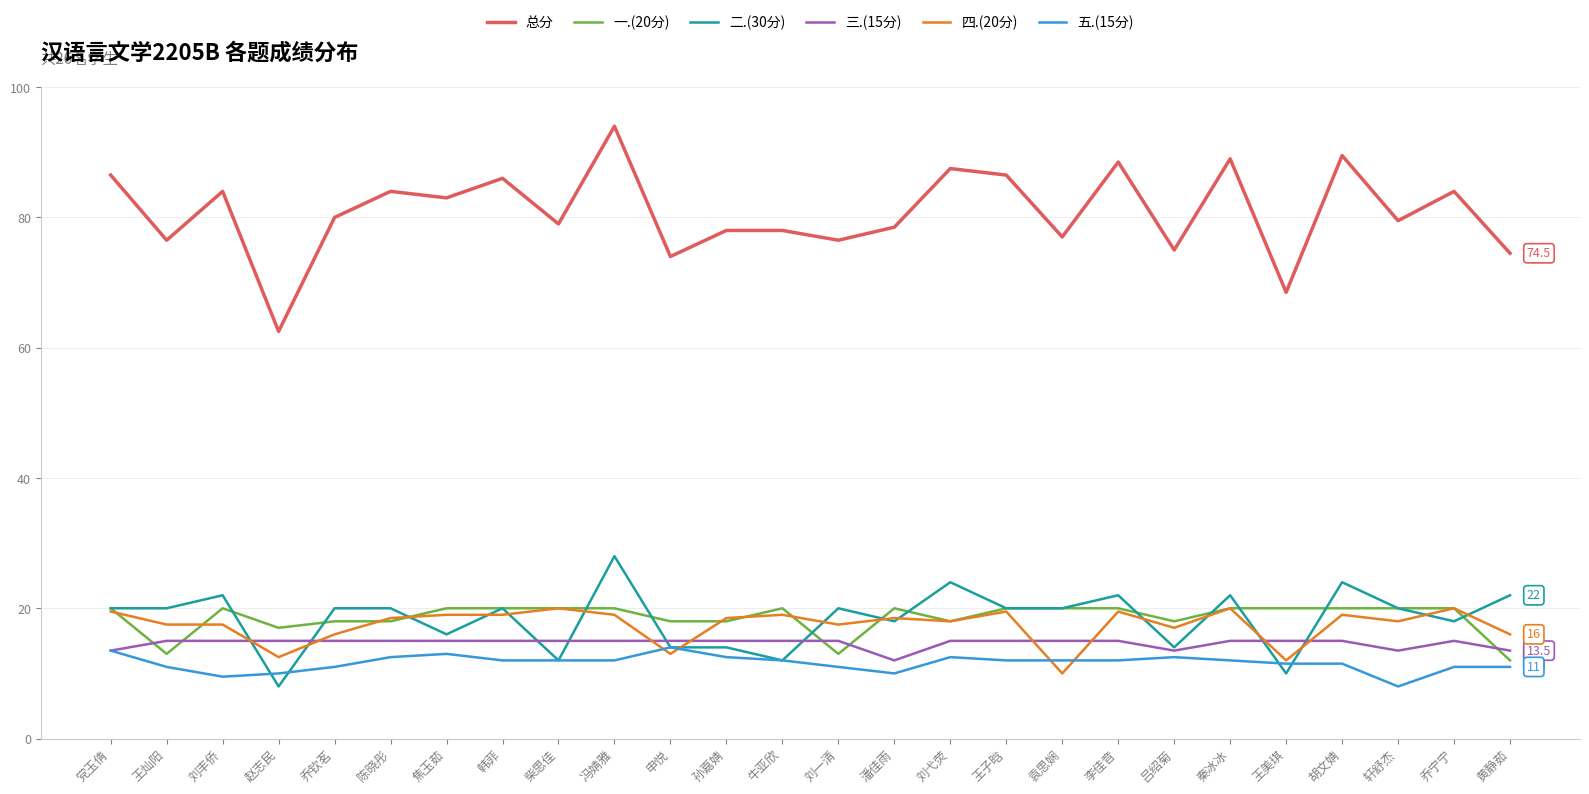

Reading left to right, what are all the values shown in this chart?

总分: 党玉倩=86.5	王灿阳=76.5	刘丰侨=84.0	赵志民=62.5	乔钦茗=80.0	陈晓彤=84.0	焦玉茹=83.0	韩菲=86.0	柴思佳=79.0	冯婧雅=94.0	申悦=74.0	孙嘉婧=78.0	牛亚欣=78.0	刘一清=76.5	潘佳雨=78.5	刘弋荧=87.5	王子晗=86.5	袁思娴=77.0	李佳音=88.5	吕绍菊=75.0	秦冰冰=89.0	王美琪=68.5	胡文婧=89.5	轩舒杰=79.5	乔宁宁=84.0	黄静茹=74.5
一.(20分): 党玉倩=20.0	王灿阳=13.0	刘丰侨=20.0	赵志民=17.0	乔钦茗=18.0	陈晓彤=18.0	焦玉茹=20.0	韩菲=20.0	柴思佳=20.0	冯婧雅=20.0	申悦=18.0	孙嘉婧=18.0	牛亚欣=20.0	刘一清=13.0	潘佳雨=20.0	刘弋荧=18.0	王子晗=20.0	袁思娴=20.0	李佳音=20.0	吕绍菊=18.0	秦冰冰=20.0	王美琪=20.0	胡文婧=20.0	轩舒杰=20.0	乔宁宁=20.0	黄静茹=12.0
二.(30分): 党玉倩=20.0	王灿阳=20.0	刘丰侨=22.0	赵志民=8.0	乔钦茗=20.0	陈晓彤=20.0	焦玉茹=16.0	韩菲=20.0	柴思佳=12.0	冯婧雅=28.0	申悦=14.0	孙嘉婧=14.0	牛亚欣=12.0	刘一清=20.0	潘佳雨=18.0	刘弋荧=24.0	王子晗=20.0	袁思娴=20.0	李佳音=22.0	吕绍菊=14.0	秦冰冰=22.0	王美琪=10.0	胡文婧=24.0	轩舒杰=20.0	乔宁宁=18.0	黄静茹=22.0
三.(15分): 党玉倩=13.5	王灿阳=15.0	刘丰侨=15.0	赵志民=15.0	乔钦茗=15.0	陈晓彤=15.0	焦玉茹=15.0	韩菲=15.0	柴思佳=15.0	冯婧雅=15.0	申悦=15.0	孙嘉婧=15.0	牛亚欣=15.0	刘一清=15.0	潘佳雨=12.0	刘弋荧=15.0	王子晗=15.0	袁思娴=15.0	李佳音=15.0	吕绍菊=13.5	秦冰冰=15.0	王美琪=15.0	胡文婧=15.0	轩舒杰=13.5	乔宁宁=15.0	黄静茹=13.5
四.(20分): 党玉倩=19.5	王灿阳=17.5	刘丰侨=17.5	赵志民=12.5	乔钦茗=16.0	陈晓彤=18.5	焦玉茹=19.0	韩菲=19.0	柴思佳=20.0	冯婧雅=19.0	申悦=13.0	孙嘉婧=18.5	牛亚欣=19.0	刘一清=17.5	潘佳雨=18.5	刘弋荧=18.0	王子晗=19.5	袁思娴=10.0	李佳音=19.5	吕绍菊=17.0	秦冰冰=20.0	王美琪=12.0	胡文婧=19.0	轩舒杰=18.0	乔宁宁=20.0	黄静茹=16.0
五.(15分): 党玉倩=13.5	王灿阳=11.0	刘丰侨=9.5	赵志民=10.0	乔钦茗=11.0	陈晓彤=12.5	焦玉茹=13.0	韩菲=12.0	柴思佳=12.0	冯婧雅=12.0	申悦=14.0	孙嘉婧=12.5	牛亚欣=12.0	刘一清=11.0	潘佳雨=10.0	刘弋荧=12.5	王子晗=12.0	袁思娴=12.0	李佳音=12.0	吕绍菊=12.5	秦冰冰=12.0	王美琪=11.5	胡文婧=11.5	轩舒杰=8.0	乔宁宁=11.0	黄静茹=11.0